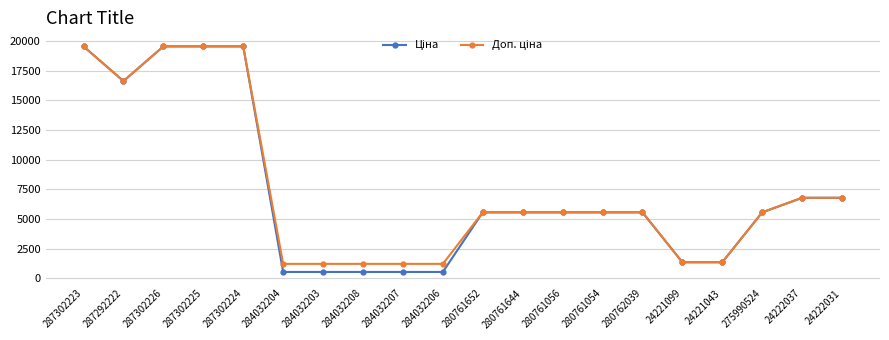

What is the total value across all series at 284032208?

1738.9